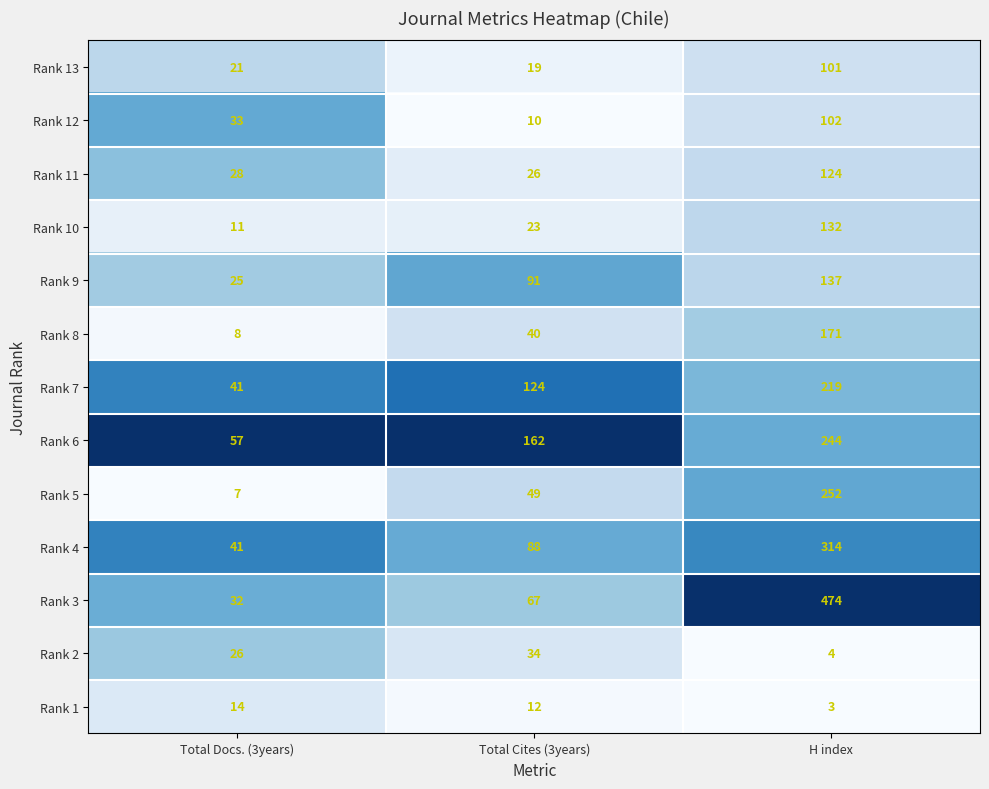

The value of Rank 7 at Total Docs. (3years) is 23. True or false?

False